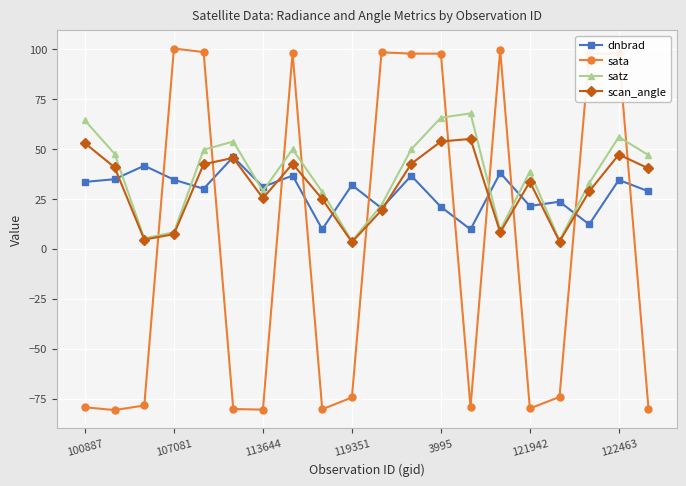

At how many categories does at least one series exceed 0?

20